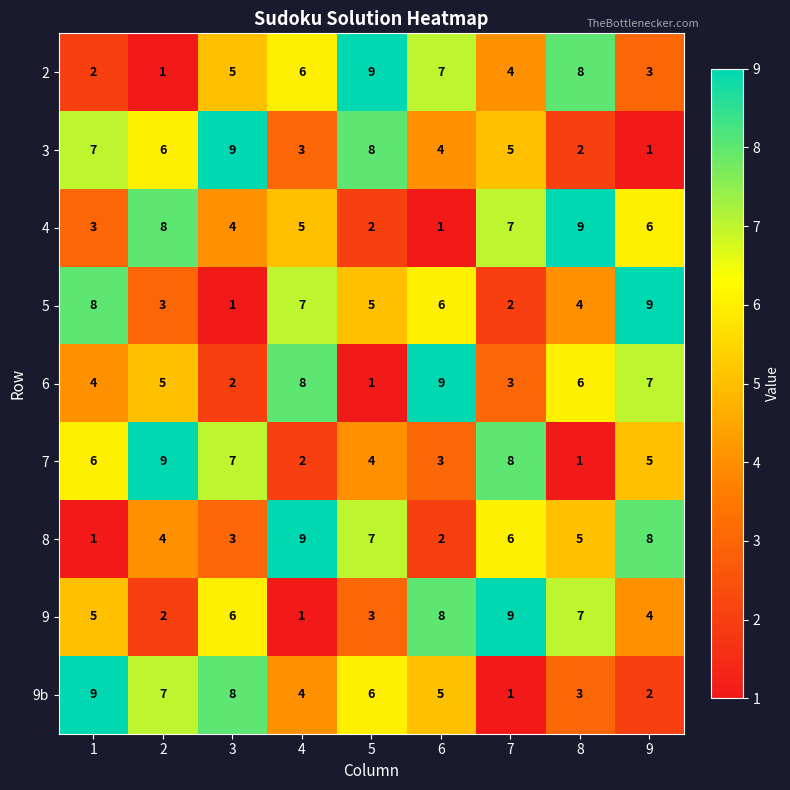

The 8 series shows 1 at 1. True or false?

True